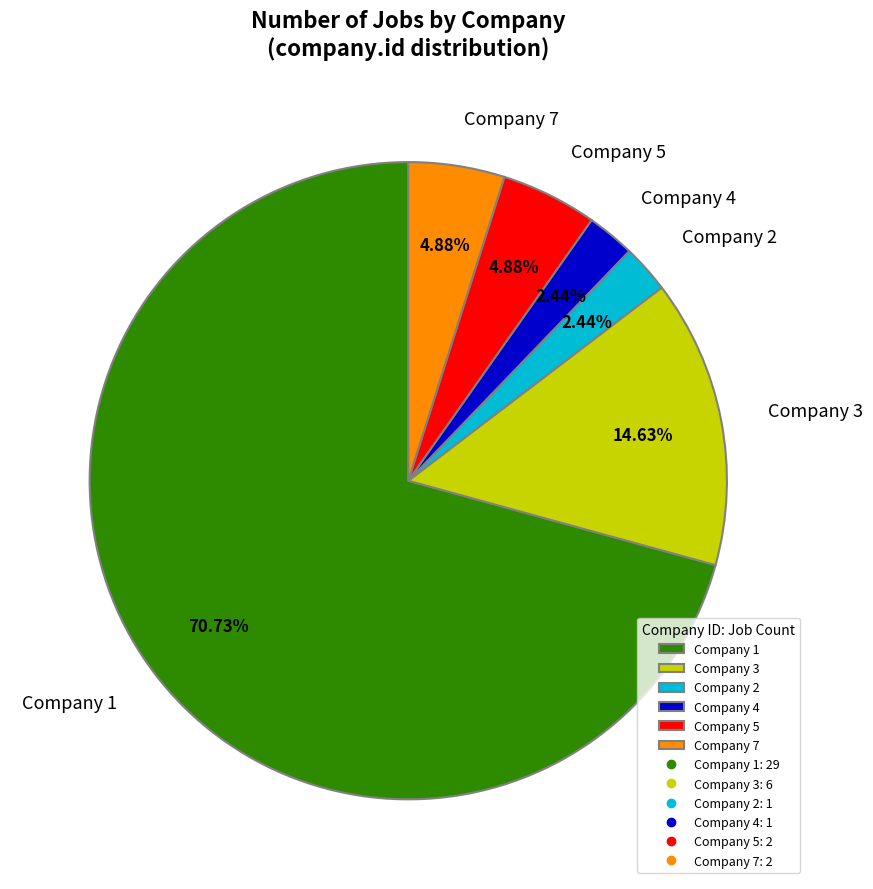

What is the ratio of the value at Company 5 to the value at Company 3?

0.3